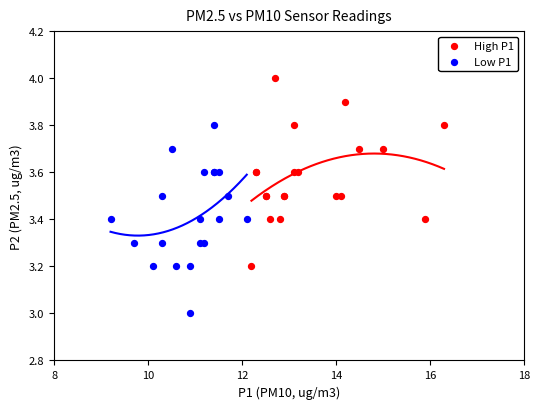

Which series reaches the minimum Y coordinate?

Low P1